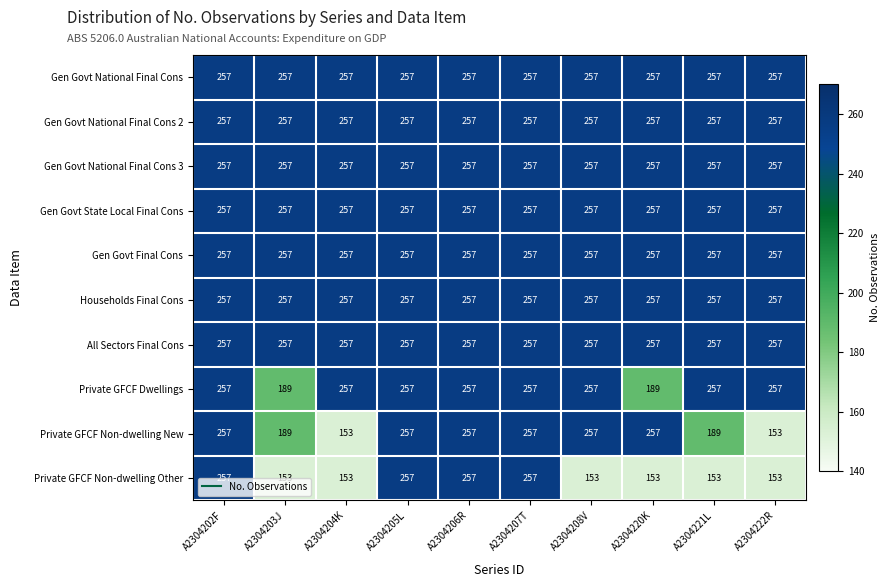

Between A2304221L and A2304222R, which series saw the biggest shift?

Private GFCF Non-dwelling New